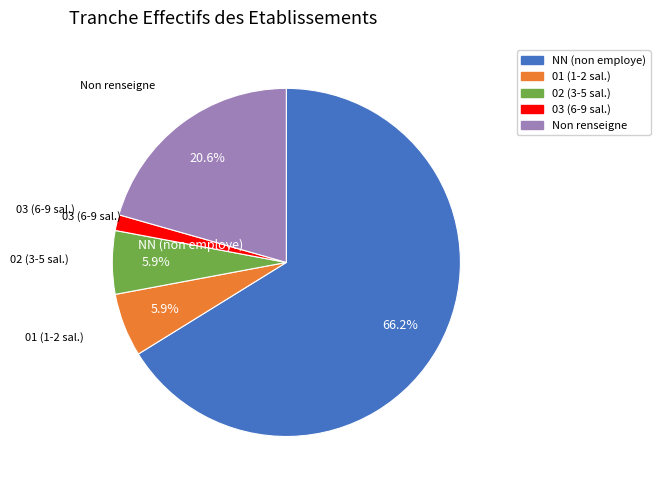

Does any single category account for the majority?

Yes